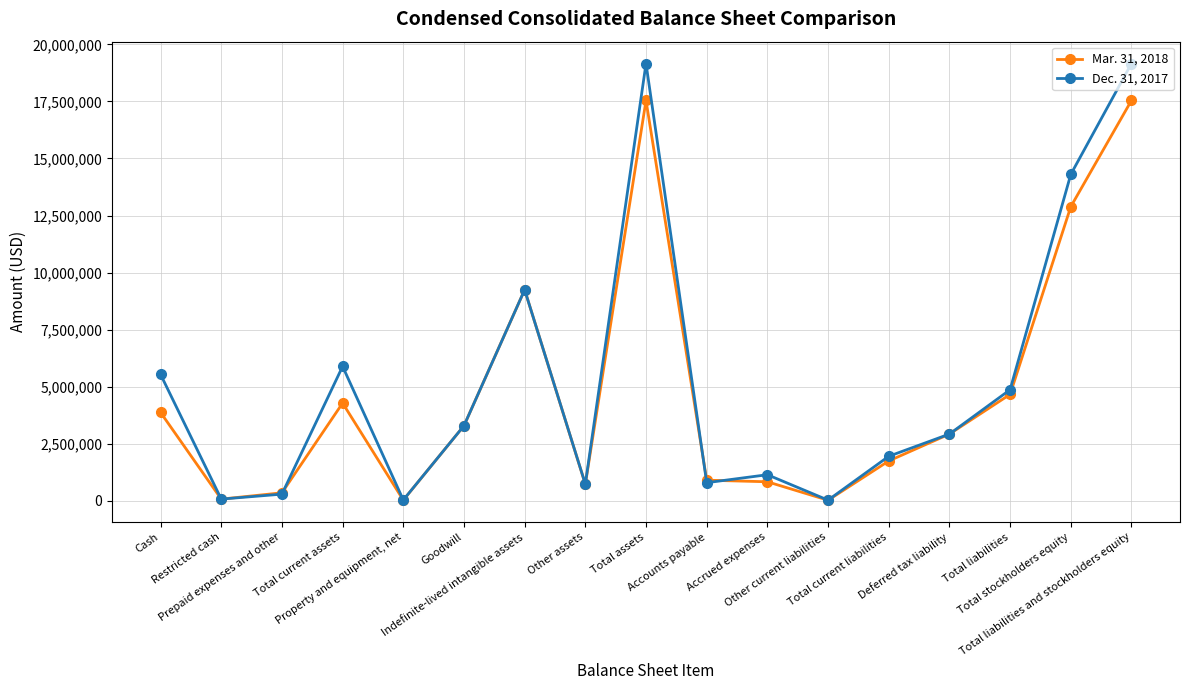

What is the difference between the Mar. 31, 2018 values at Total assets and Total current assets?

13266795